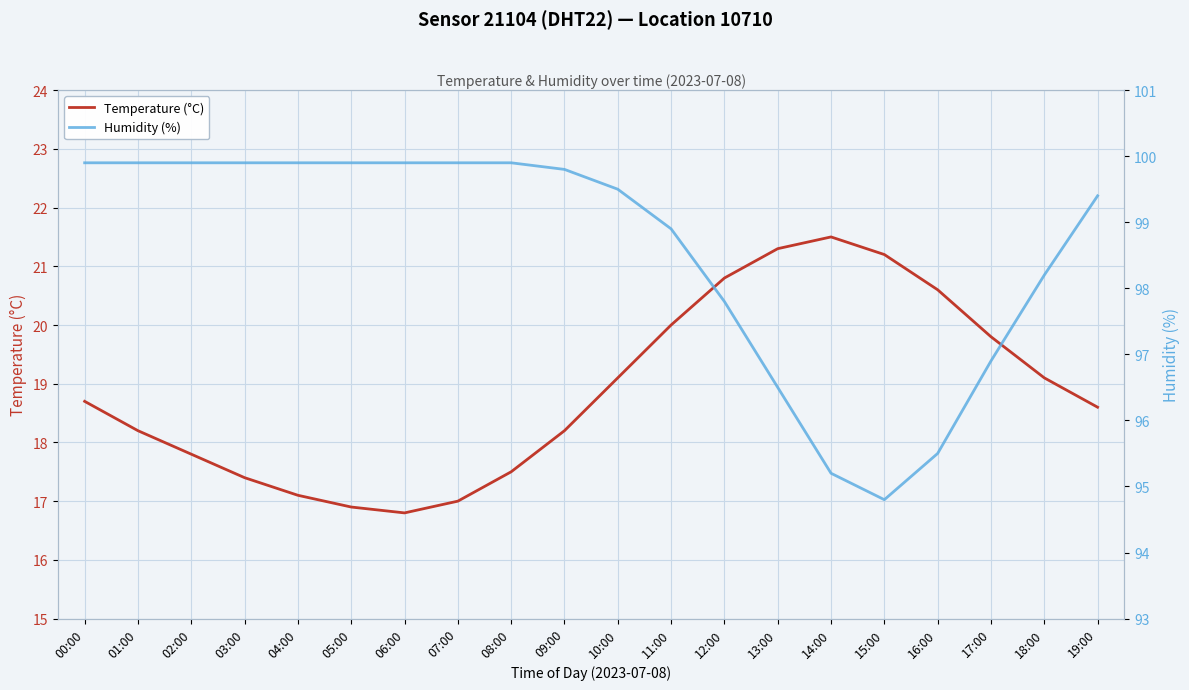

At which category is the sum across all series the highest?

11:00